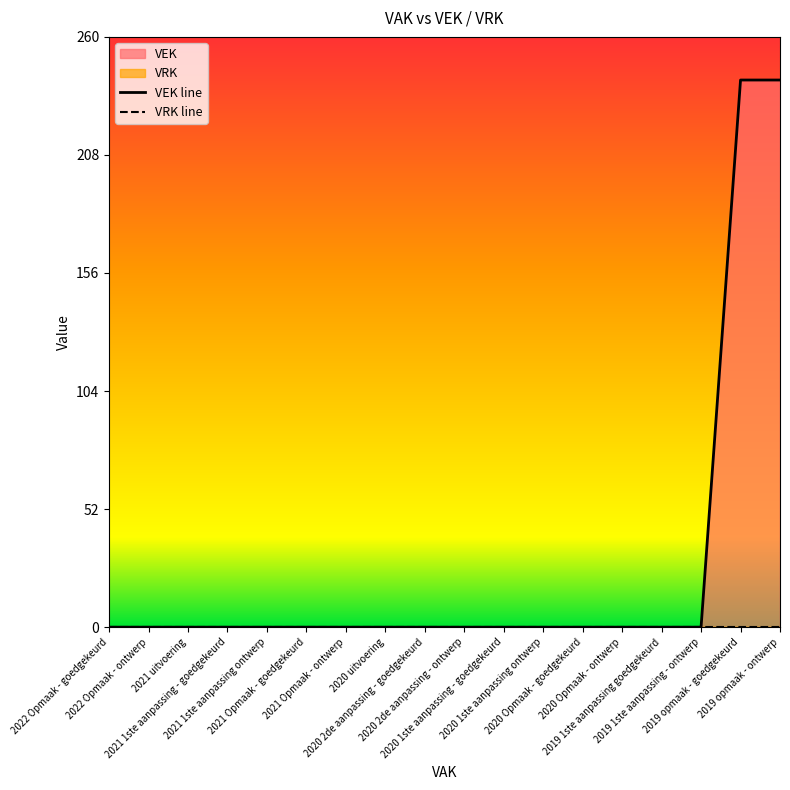

True or false: VRK line has more than 0 interior local peaks.

False